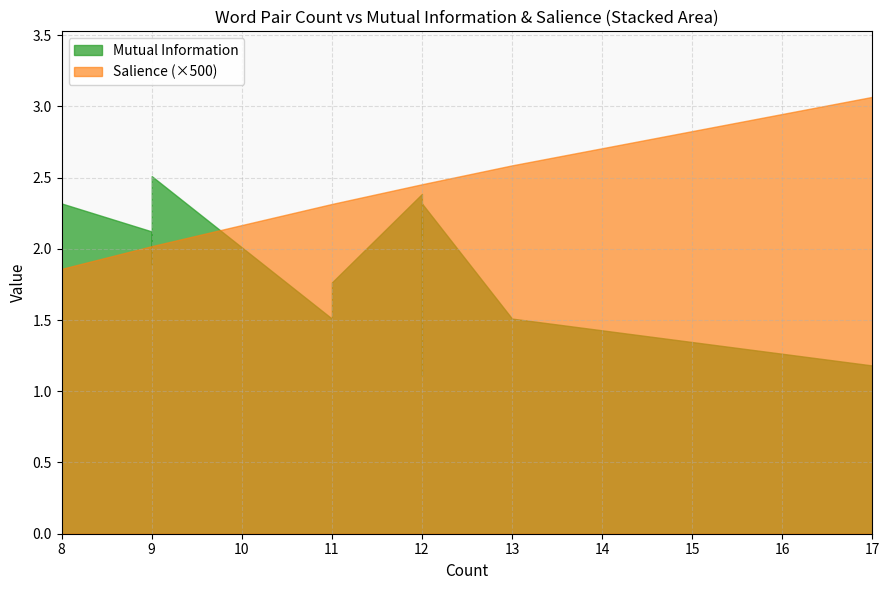

How many distinct data groups are displayed?

2